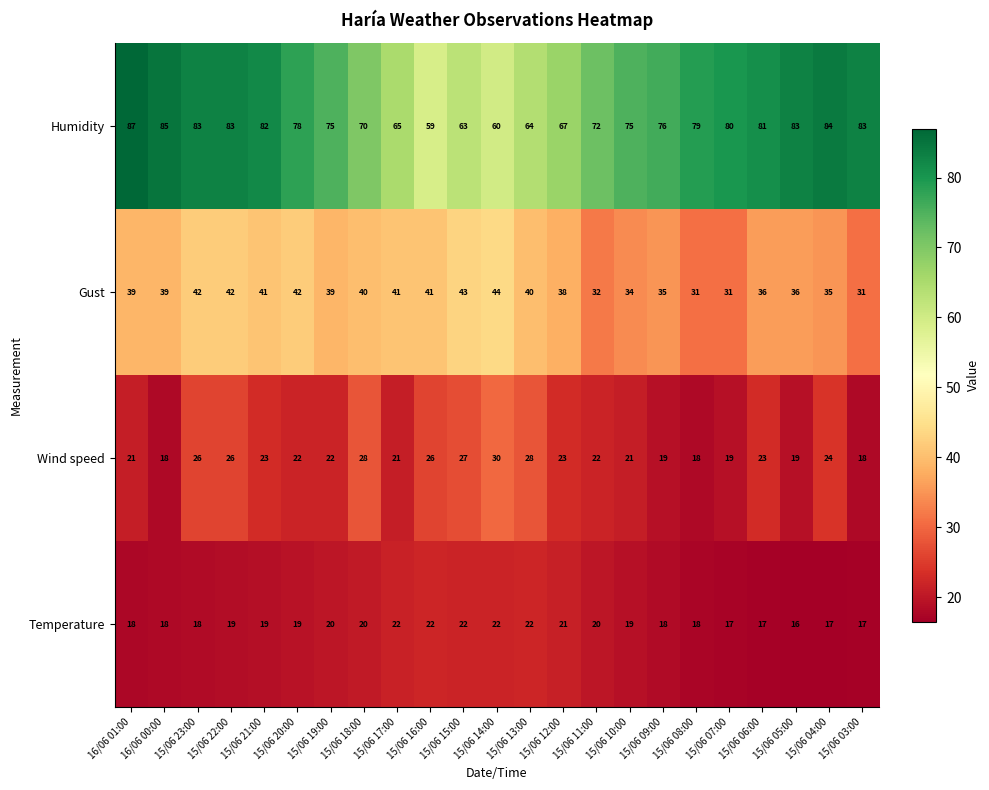

Between 15/06 21:00 and 15/06 15:00, which series saw the biggest shift?

Humidity